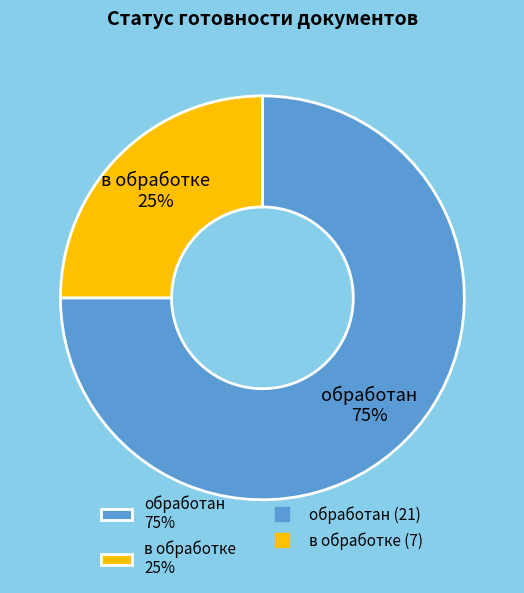

Between в обработке and обработан, which is larger?

обработан